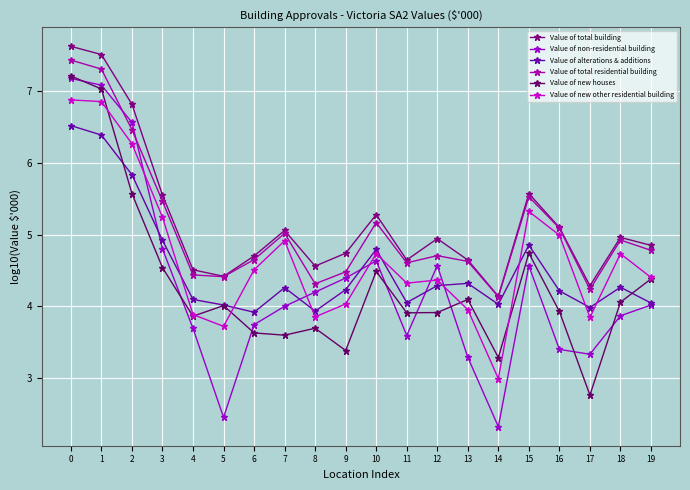

Rank the series by their maximum value, from highest to lowest.

Value of total building, Value of total residential building, Value of new houses, Value of non-residential building, Value of new other residential building, Value of alterations & additions